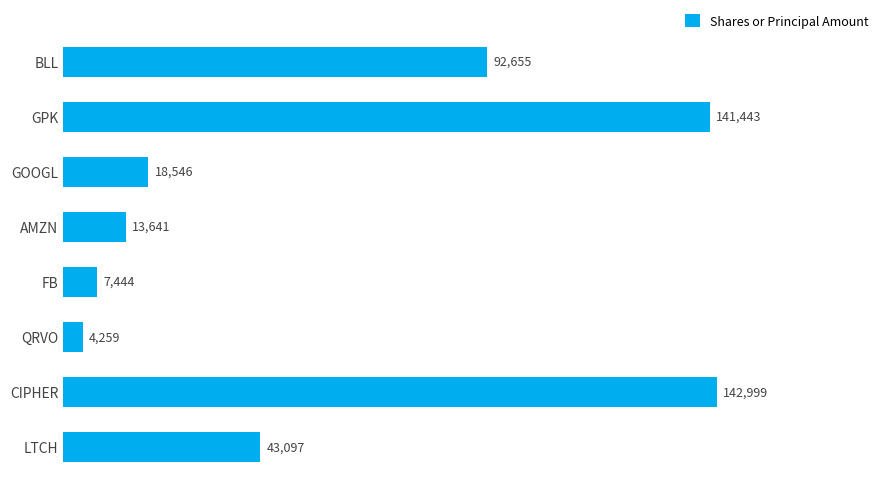

Where is the data nearest to the value 73629?

BLL